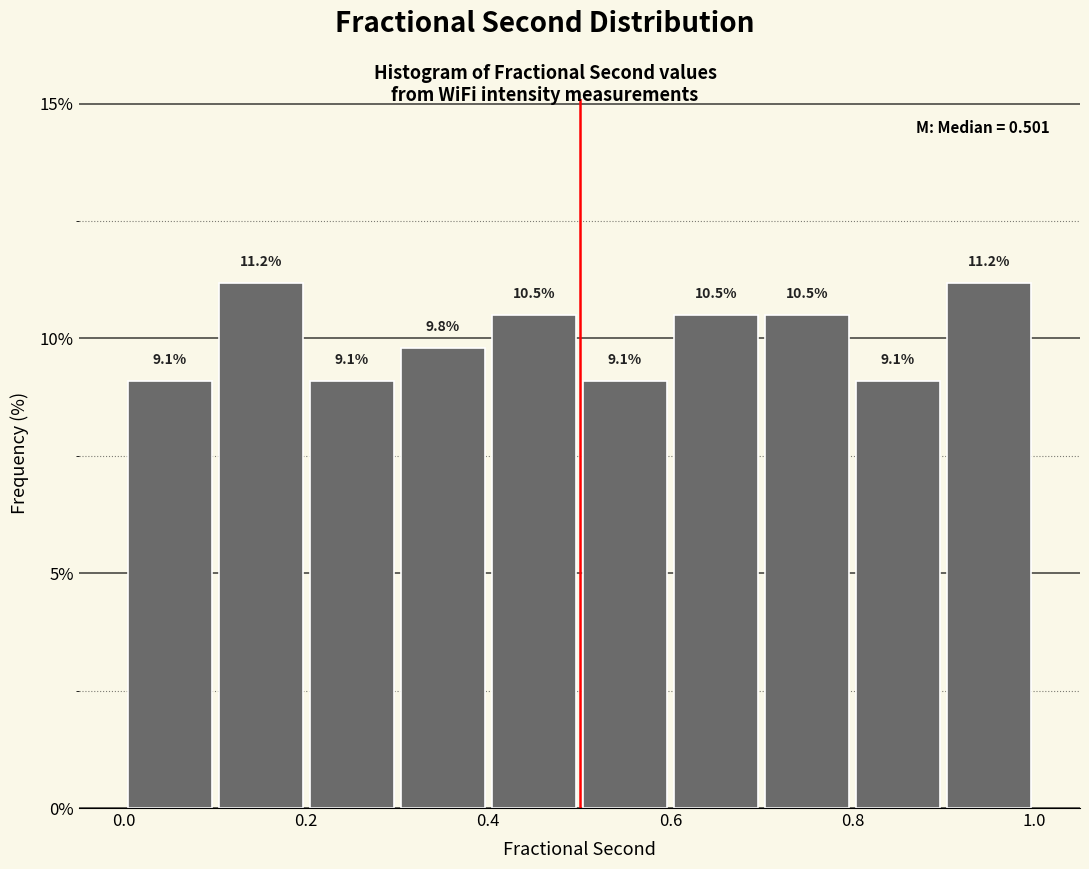

How tall is the bar that spans 0.3 to 0.4 on the x-axis?

9.8